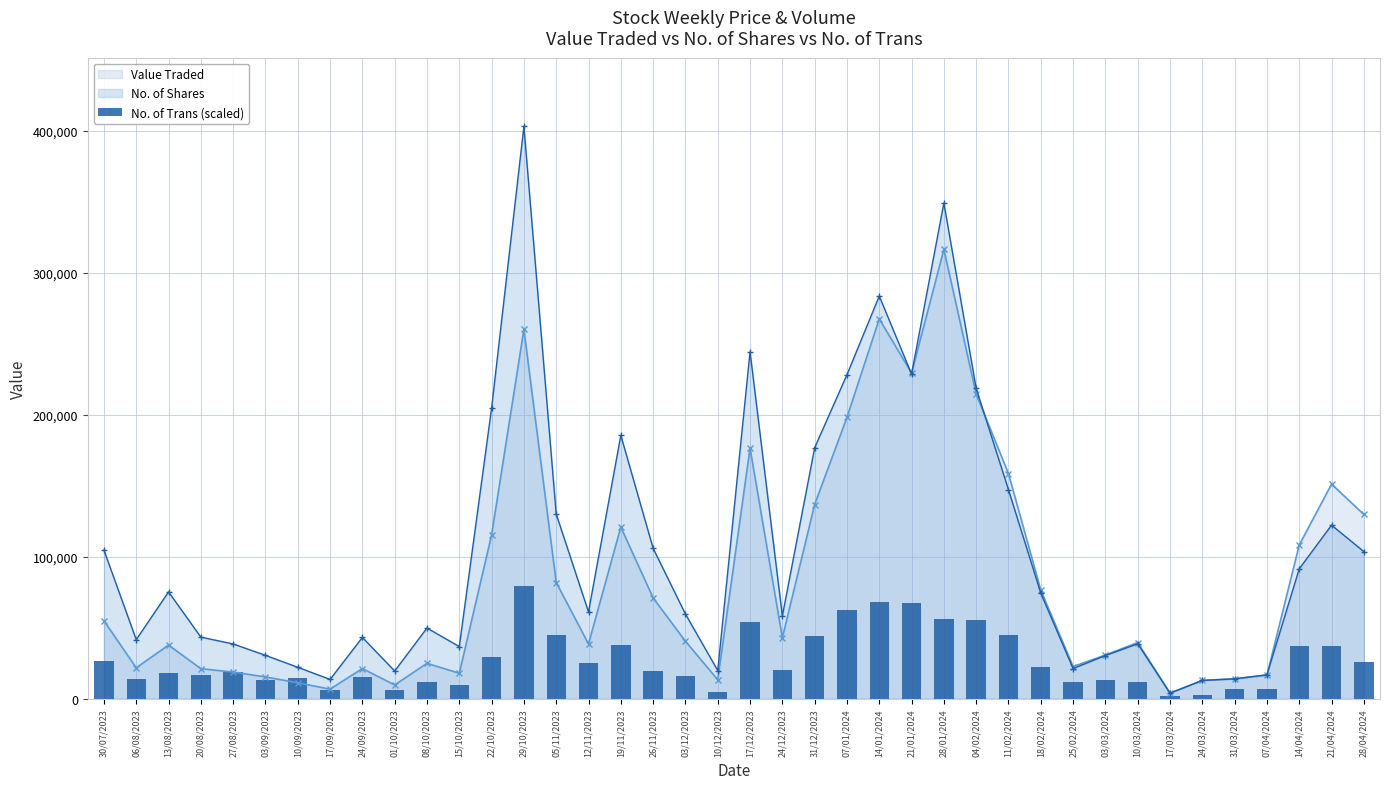

What position from the right is 22/10/2023?

28